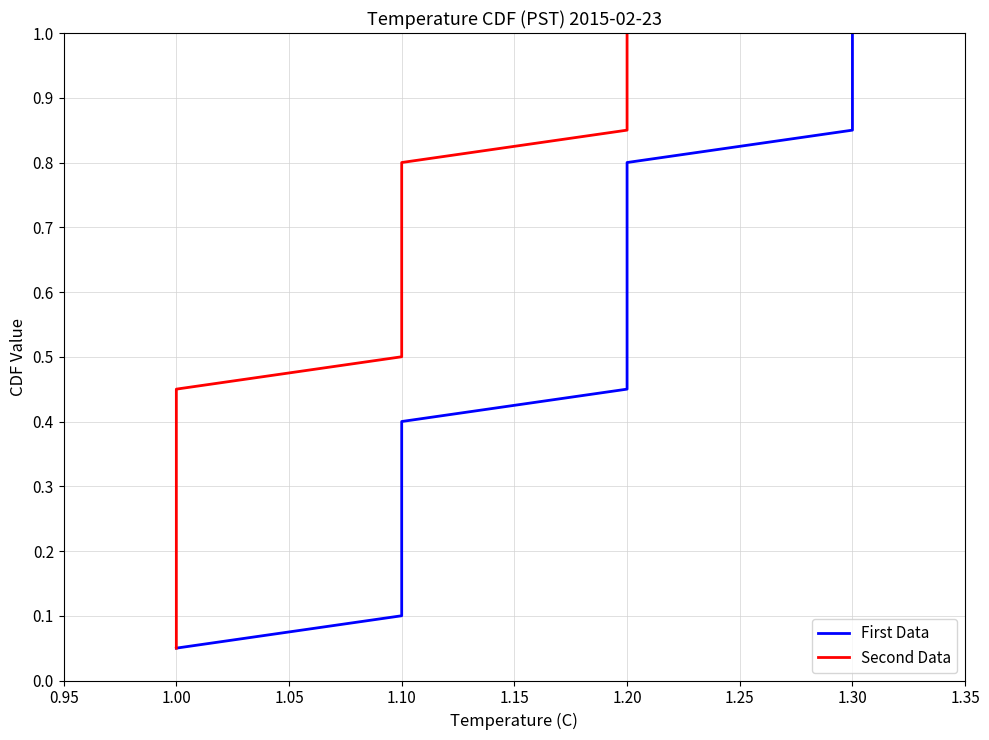

What is the difference between the Second Data values at 9 and 13?

0.2